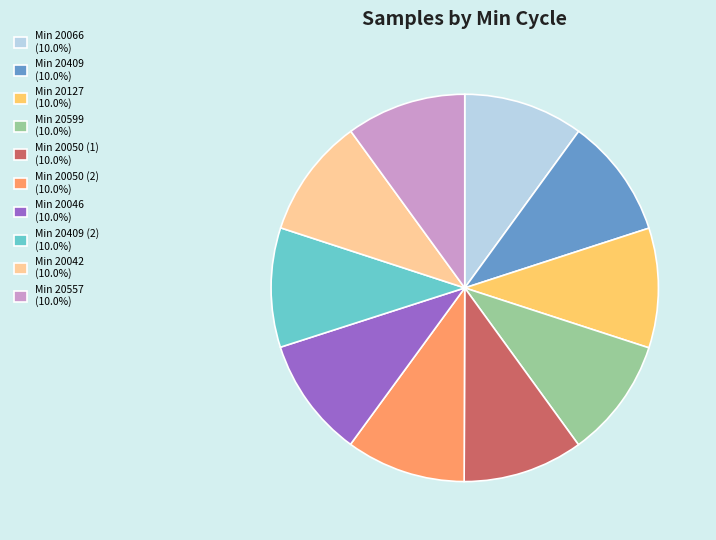

Approximately how many times larger is the value at Min 20409 (2) (10.0%) compared to Min 20042 (10.0%)?

1.0